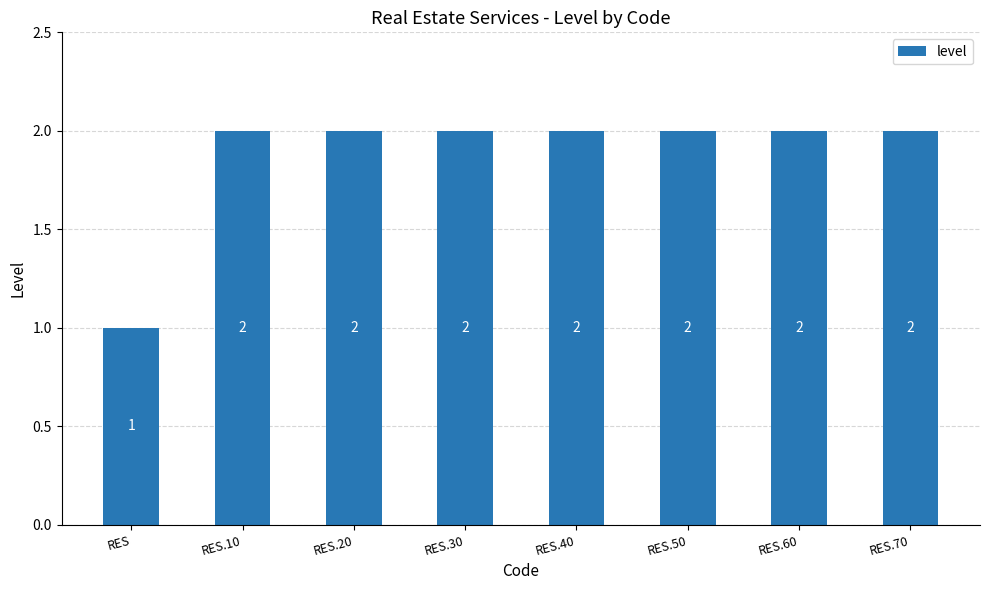

Reading left to right, extract all data points from this chart.

1	2	2	2	2	2	2	2